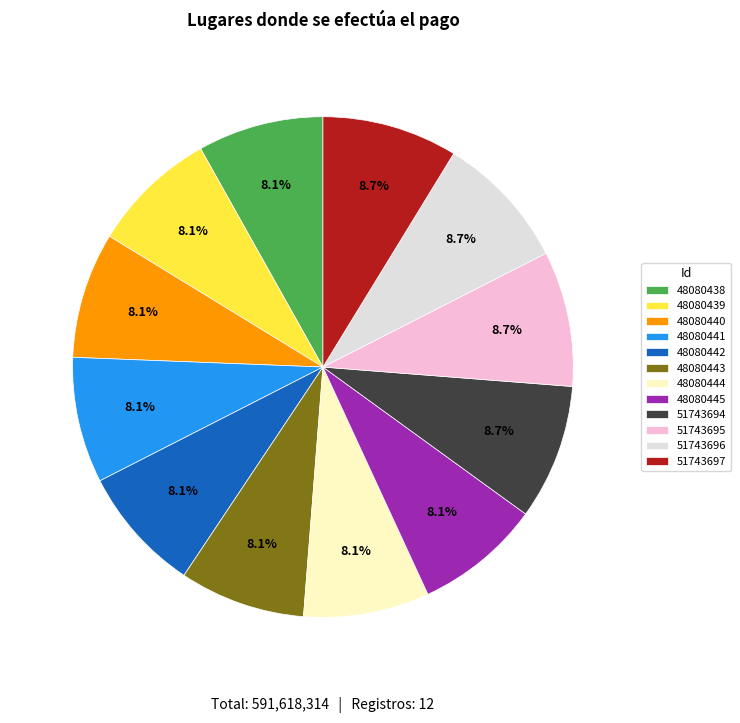

Is there a majority slice in this chart?

No